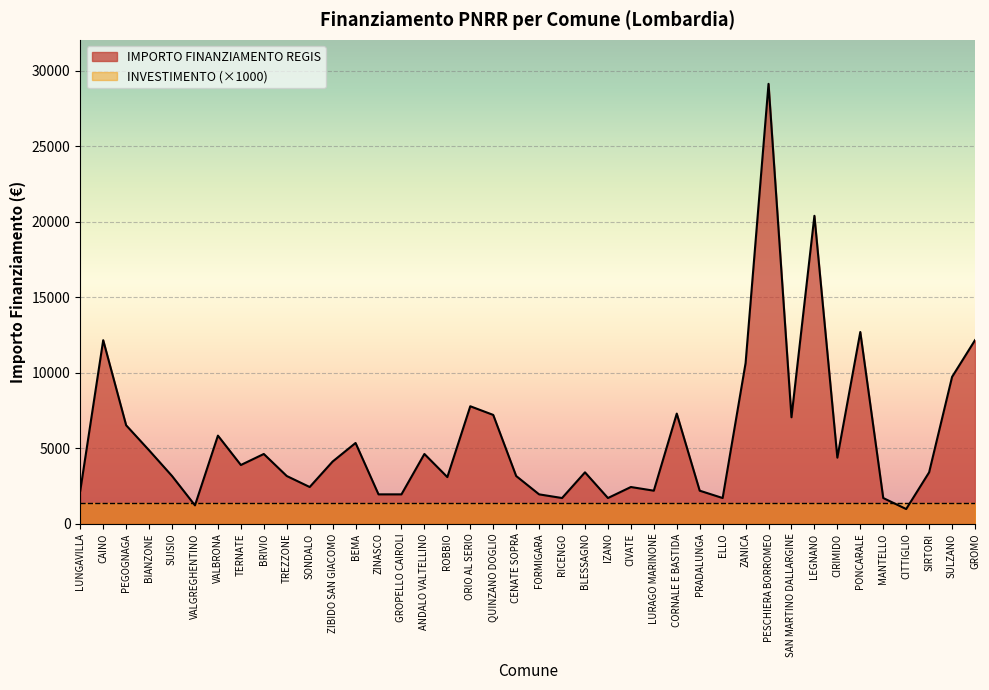

What is the minimum value shown in the chart?

972